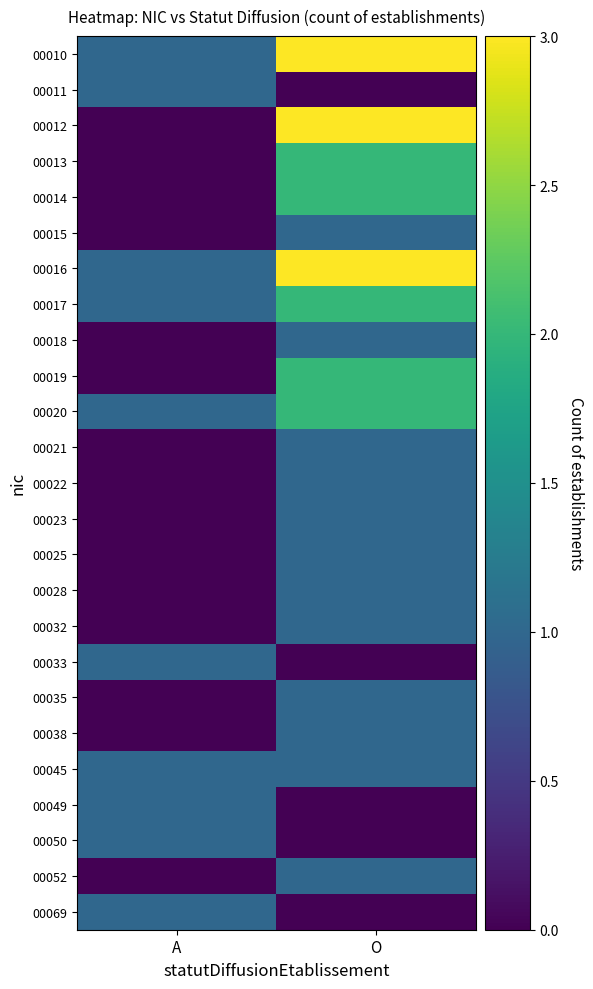

Reading left to right, what are all the values shown in this chart?

00010: A=1	O=3
00011: A=1	O=0
00012: A=0	O=3
00013: A=0	O=2
00014: A=0	O=2
00015: A=0	O=1
00016: A=1	O=3
00017: A=1	O=2
00018: A=0	O=1
00019: A=0	O=2
00020: A=1	O=2
00021: A=0	O=1
00022: A=0	O=1
00023: A=0	O=1
00025: A=0	O=1
00028: A=0	O=1
00032: A=0	O=1
00033: A=1	O=0
00035: A=0	O=1
00038: A=0	O=1
00045: A=1	O=1
00049: A=1	O=0
00050: A=1	O=0
00052: A=0	O=1
00069: A=1	O=0